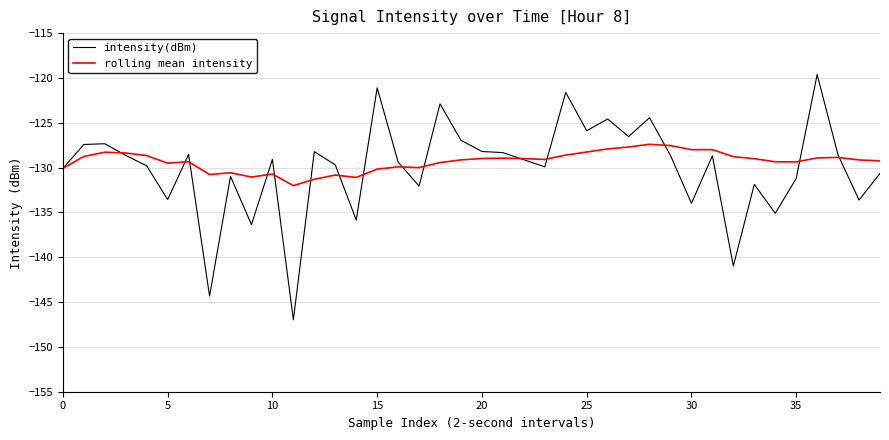

What is the highest value of the rolling mean intensity series?

-127.4